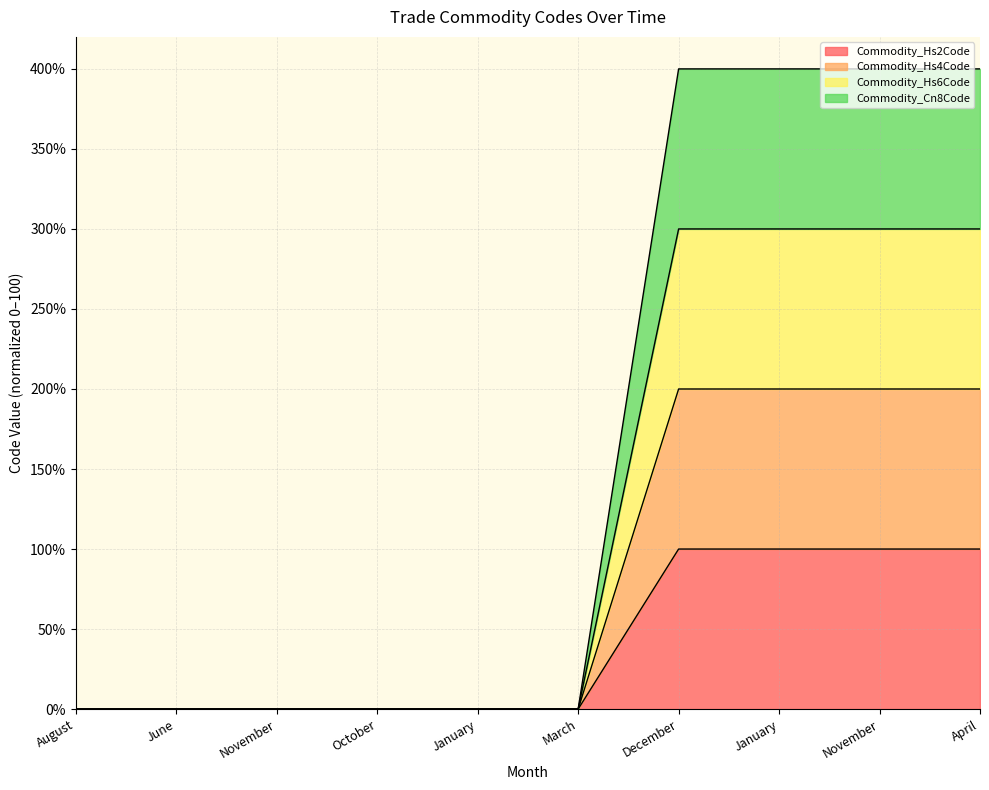

Reading right to left, extract all data points from this chart.

Commodity_Hs2Code: April=100.0	November=100.0	January=100.0	December=100.0	March=0.0	January=0.0	October=0.0	November=0.0	June=0.0	August=0.0
Commodity_Hs4Code: April=200.0	November=200.0	January=200.0	December=200.0	March=0.0	January=0.0	October=0.0	November=0.0	June=0.0	August=0.0
Commodity_Hs6Code: April=300.0	November=300.0	January=300.0	December=300.0	March=0.0	January=0.0	October=0.0	November=0.0	June=0.0	August=0.0
Commodity_Cn8Code: April=400.0	November=400.0	January=400.0	December=400.0	March=0.0	January=0.0	October=0.0	November=0.0	June=0.0	August=0.0